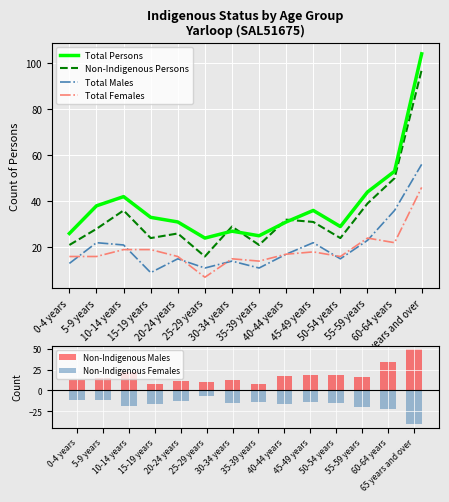

What is the difference between the second highest and minimum values in the Non-Indigenous Persons series?

34